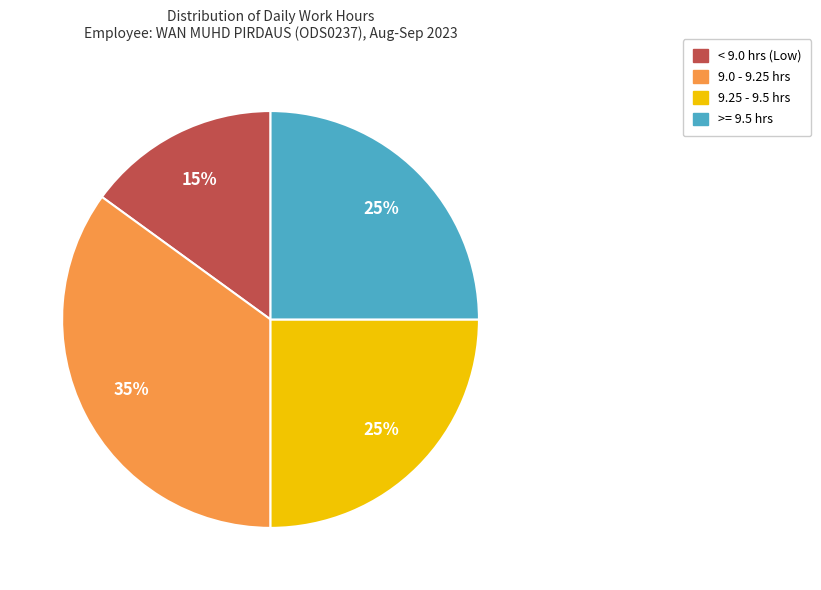

Is there a majority slice in this chart?

No